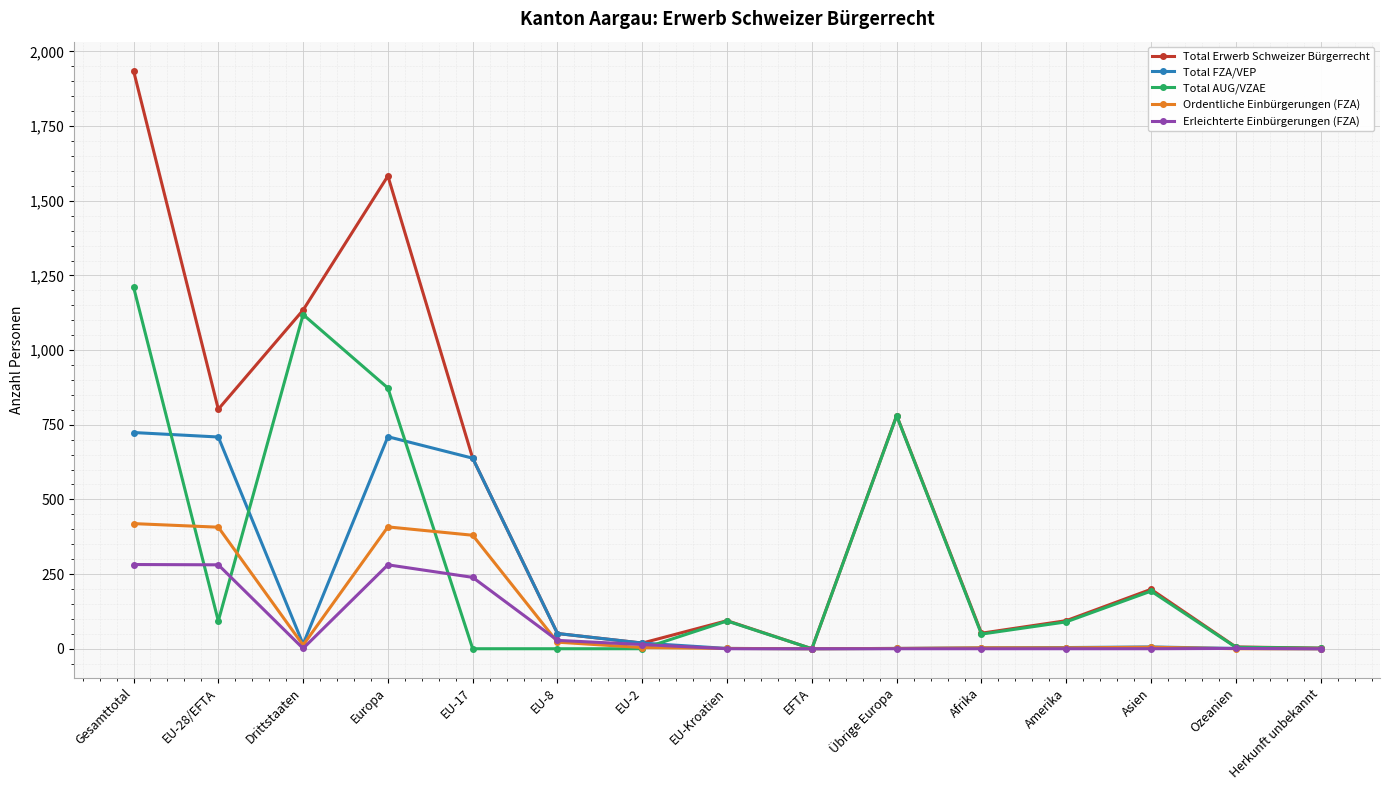

What is the sum of all Total AUG/VZAE values?

4509